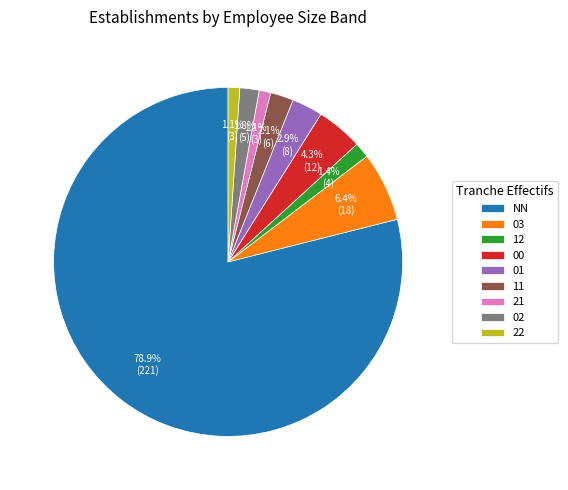

What percentage is NOT represented by 21?

98.9%